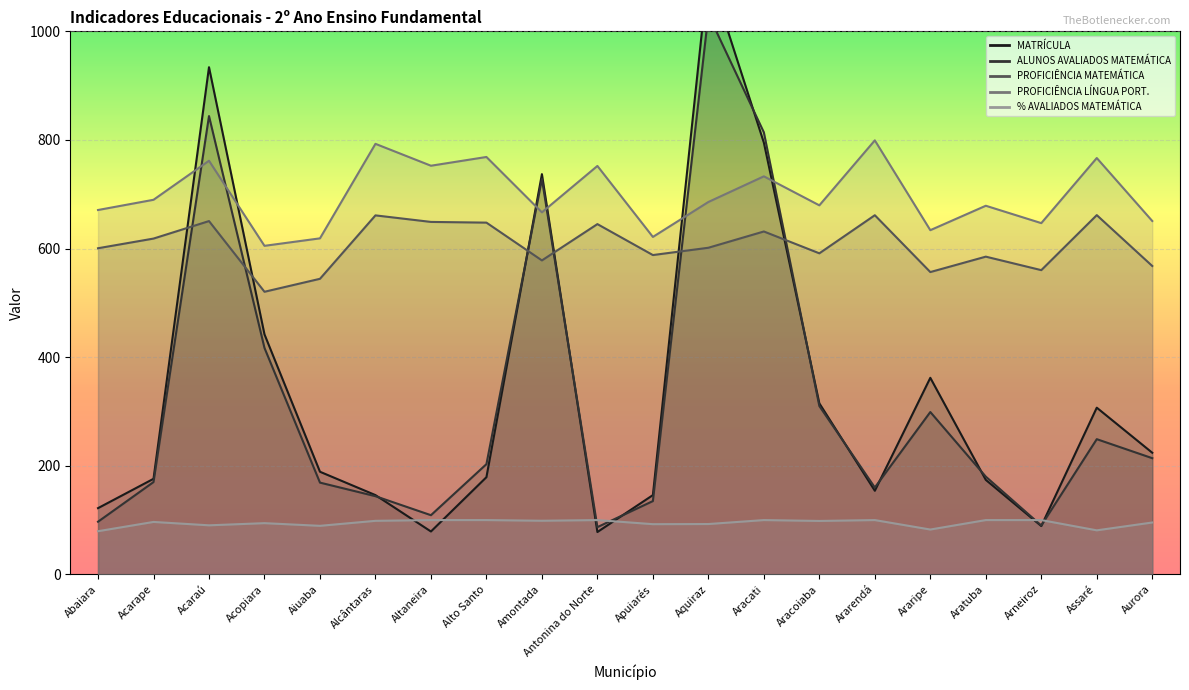

At which label does MATRÍCULA reach its minimum?

Antonina do Norte